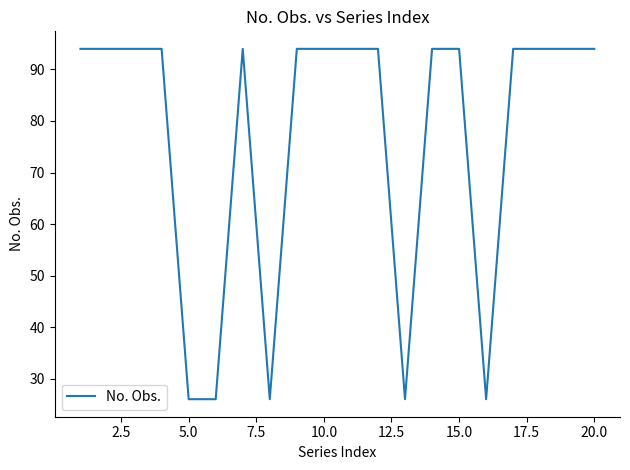

What is the difference between the maximum and minimum values?

68